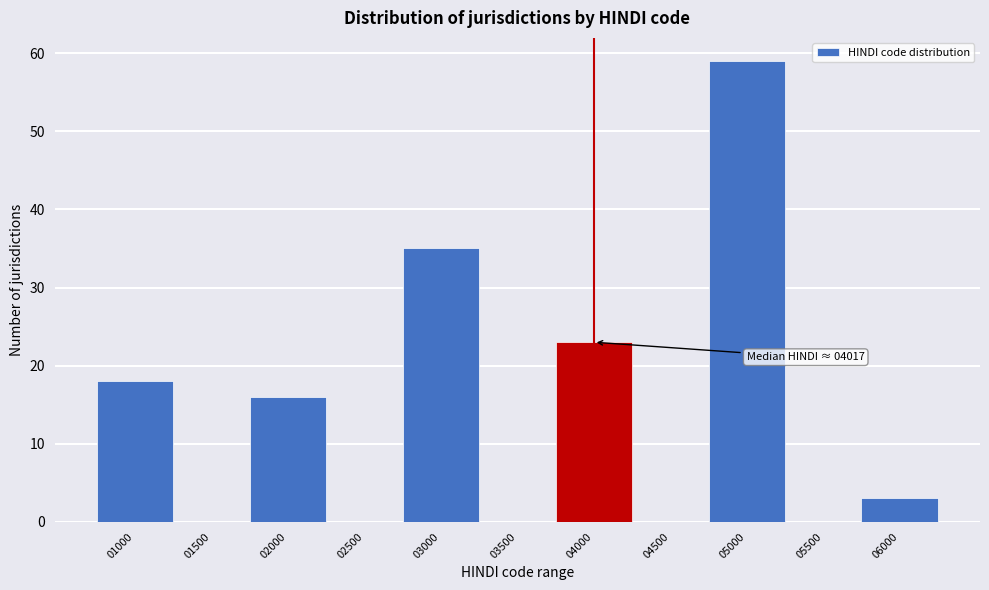

Reading right to left, what are all the values shown in this chart?

06000=3	05500=0	05000=59	04500=0	04000=23	03500=0	03000=35	02500=0	02000=16	01500=0	01000=18